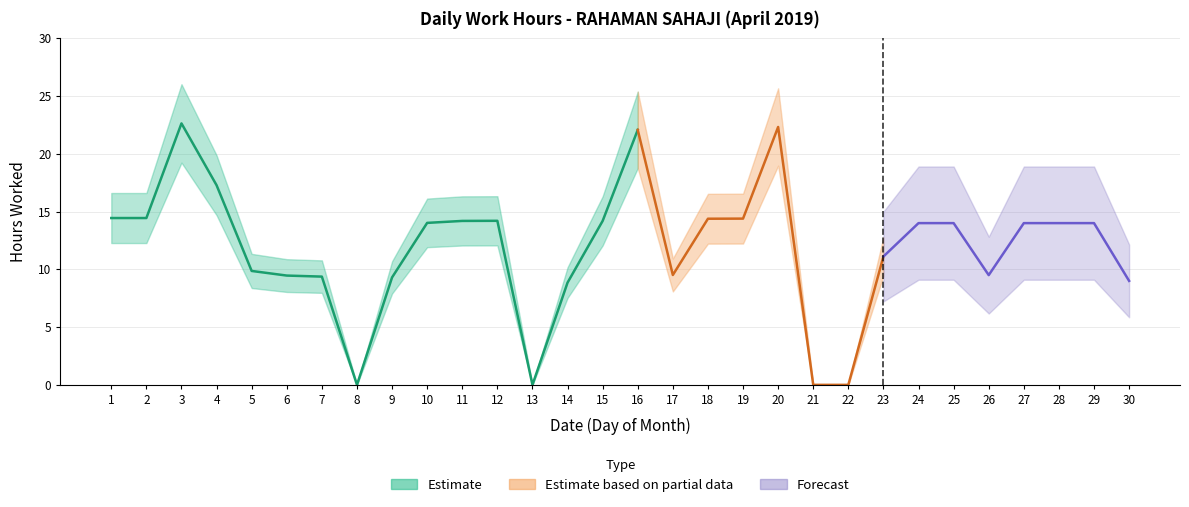

List the labels in order of value, smallest first.

8, 13, 21, 22, 14, 30, 9, 7, 6, 26, 17, 5, 23, 24, 25, 27, 28, 29, 10, 11, 15, 12, 18, 19, 1, 2, 4, 16, 20, 3